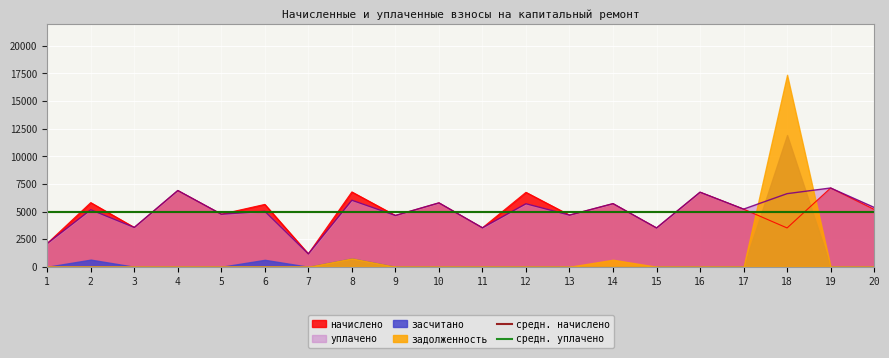

Is the value of начислено at 12 greater than the value of уплачено at 3?

Yes